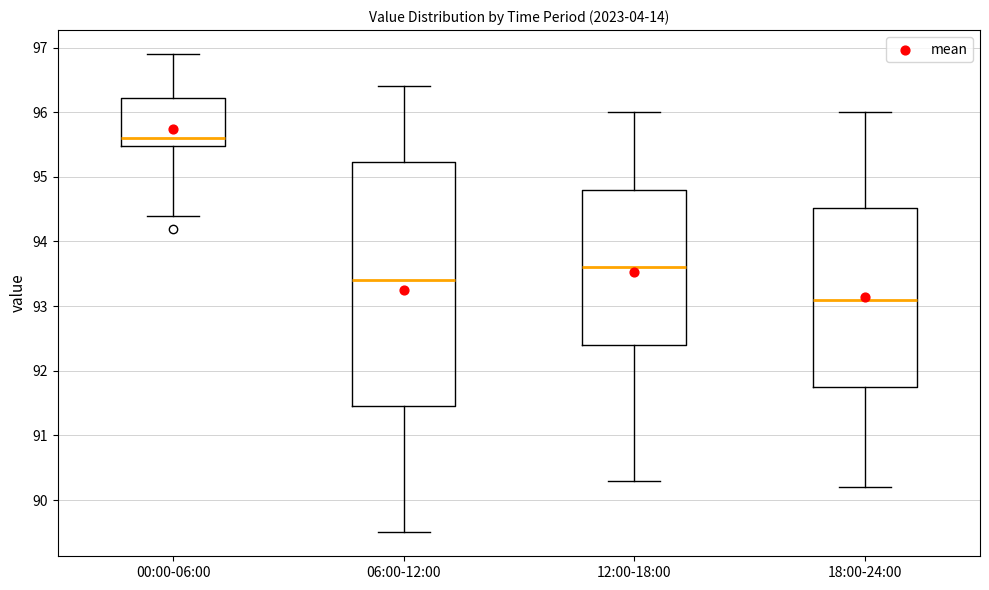

Reading left to right, transcribe this box plot: for each box, give where its median line is, the range the box spans, and where its two whiskers end, as read against the y-axis. The values are not printed on the chart, so give them approximately, as read against the axis.

00:00-06:00: median 95.6, box 95.5 to 96.2, whiskers 94.4 to 96.9
06:00-12:00: median 93.4, box 91.5 to 95.2, whiskers 89.5 to 96.4
12:00-18:00: median 93.6, box 92.4 to 94.8, whiskers 90.3 to 96.0
18:00-24:00: median 93.1, box 91.8 to 94.5, whiskers 90.2 to 96.0